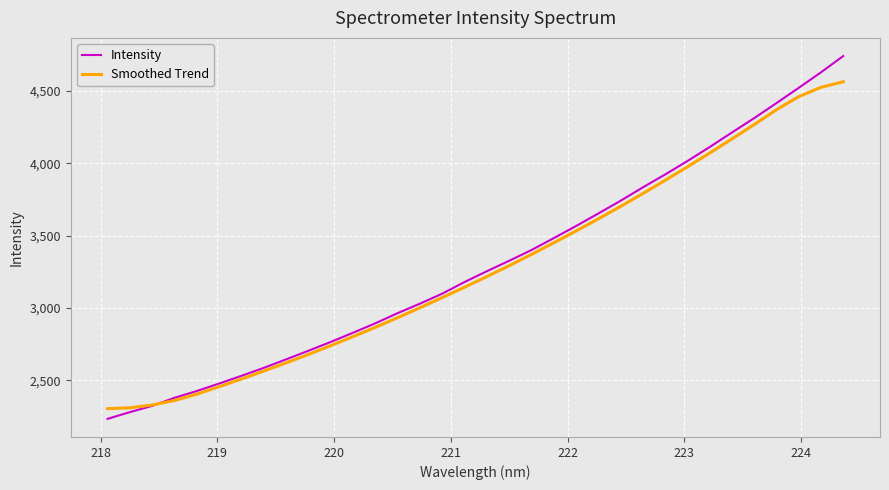

True or false: Intensity has more than 2 interior local peaks.

False